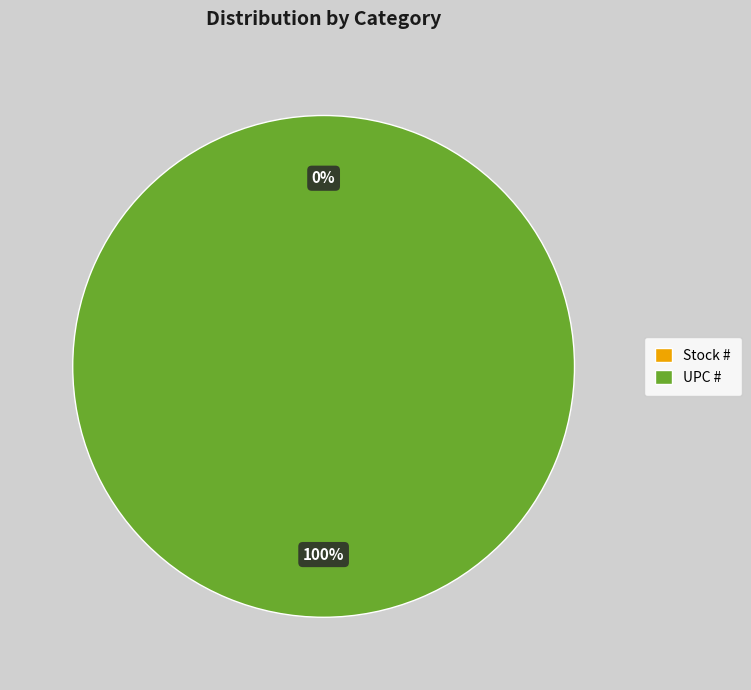

How many segments does this pie chart have?

2